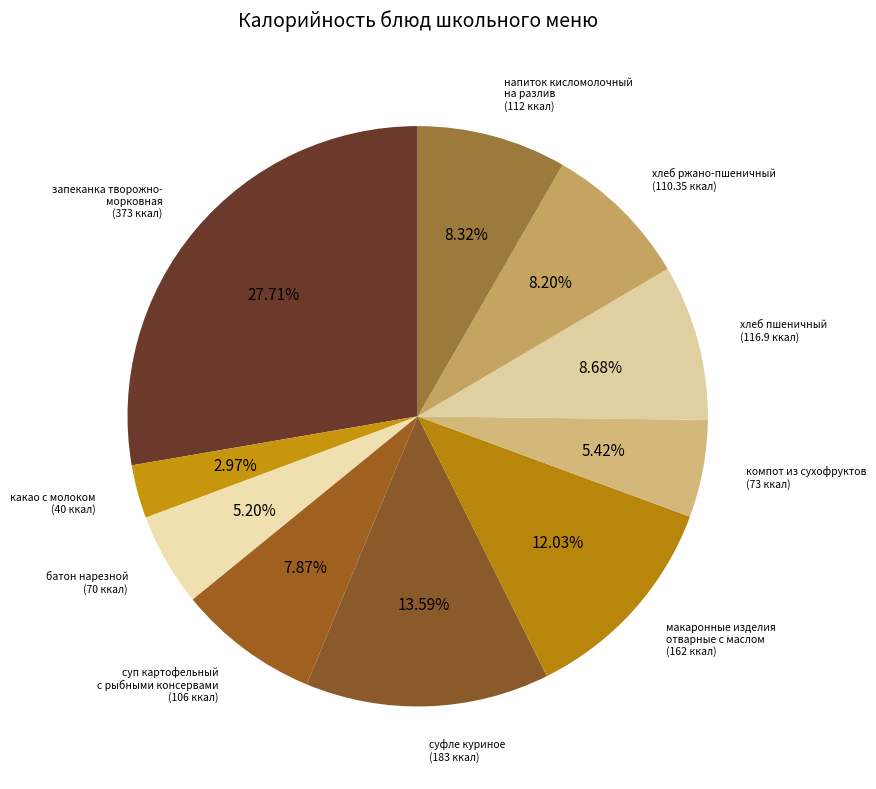

Count the number of slices in the pie.

10